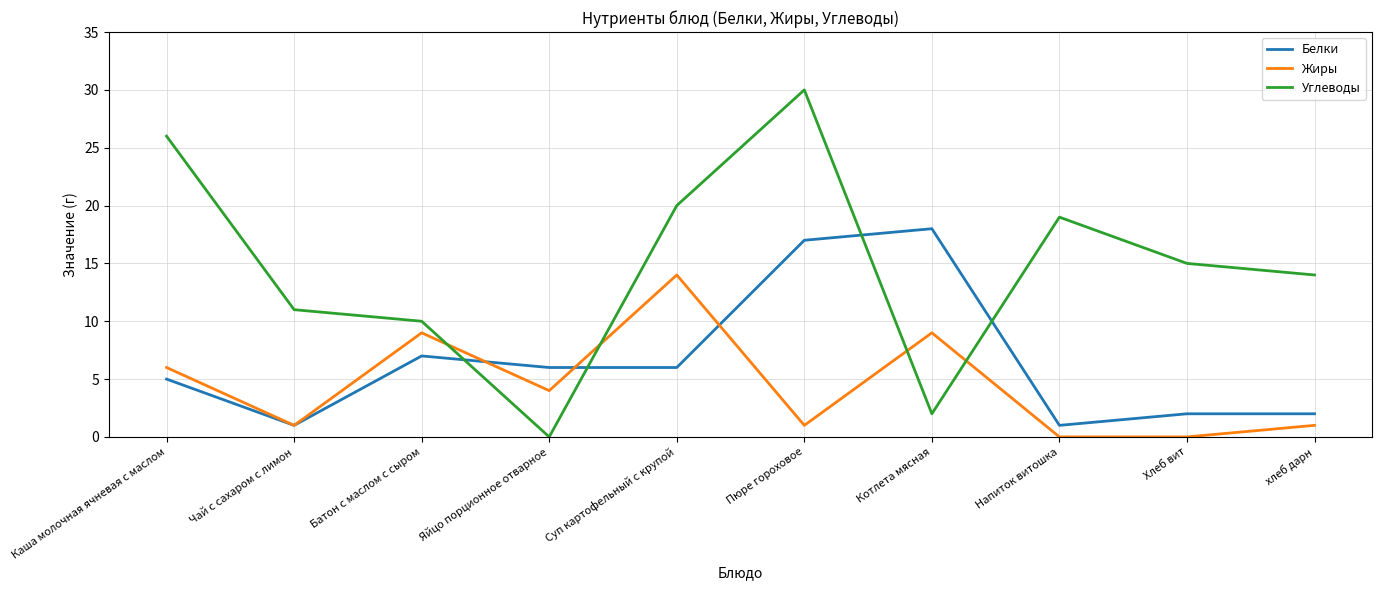

How many intersections are there between Белки and Углеводы?

4